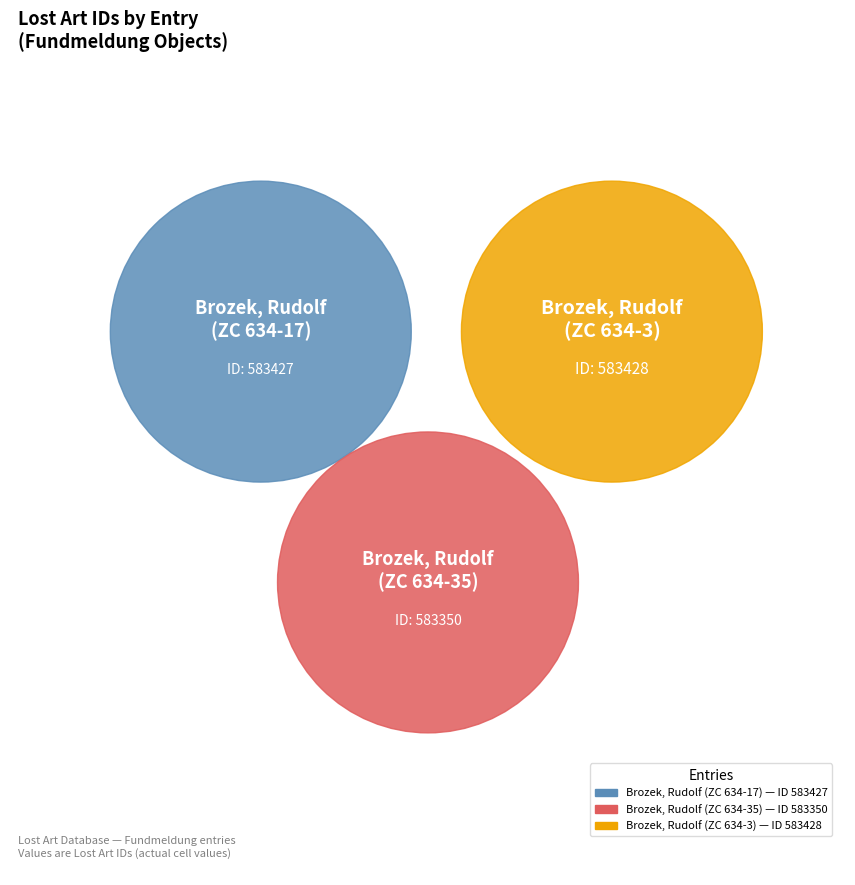

How many slices are in this pie chart?

3